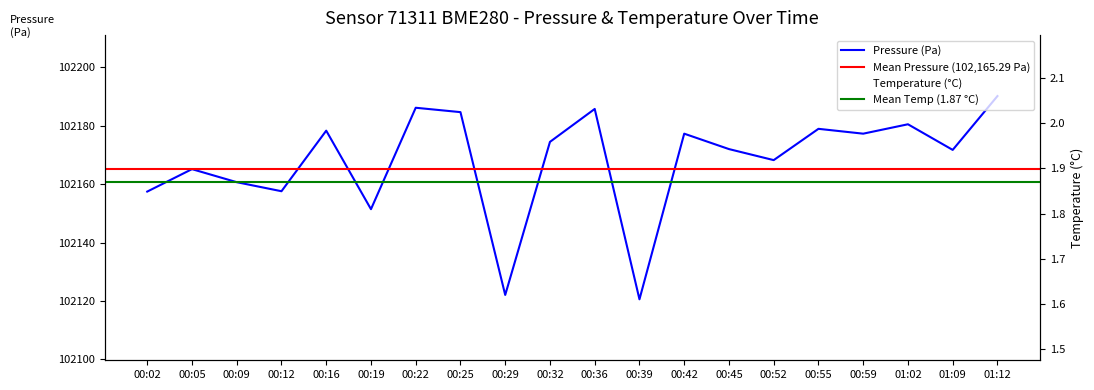

Rank the series at 00:05 from lowest to highest value.

temperature, pressure